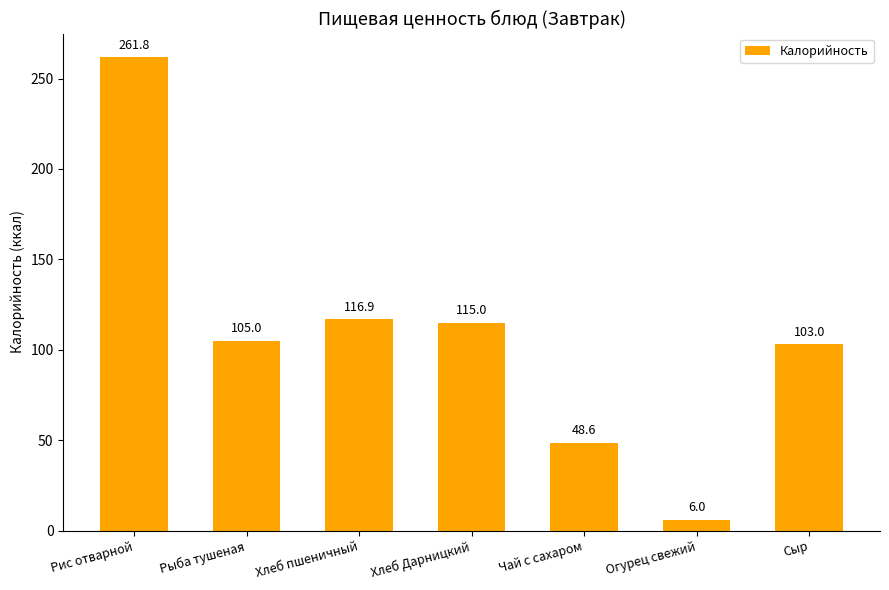

Reading left to right, what are all the values shown in this chart?

Рис отварной=261.8	Рыба тушеная=105.0	Хлеб пшеничный=116.9	Хлеб Дарницкий=115.0	Чай с сахаром=48.6	Огурец свежий=6.0	Сыр=103.0